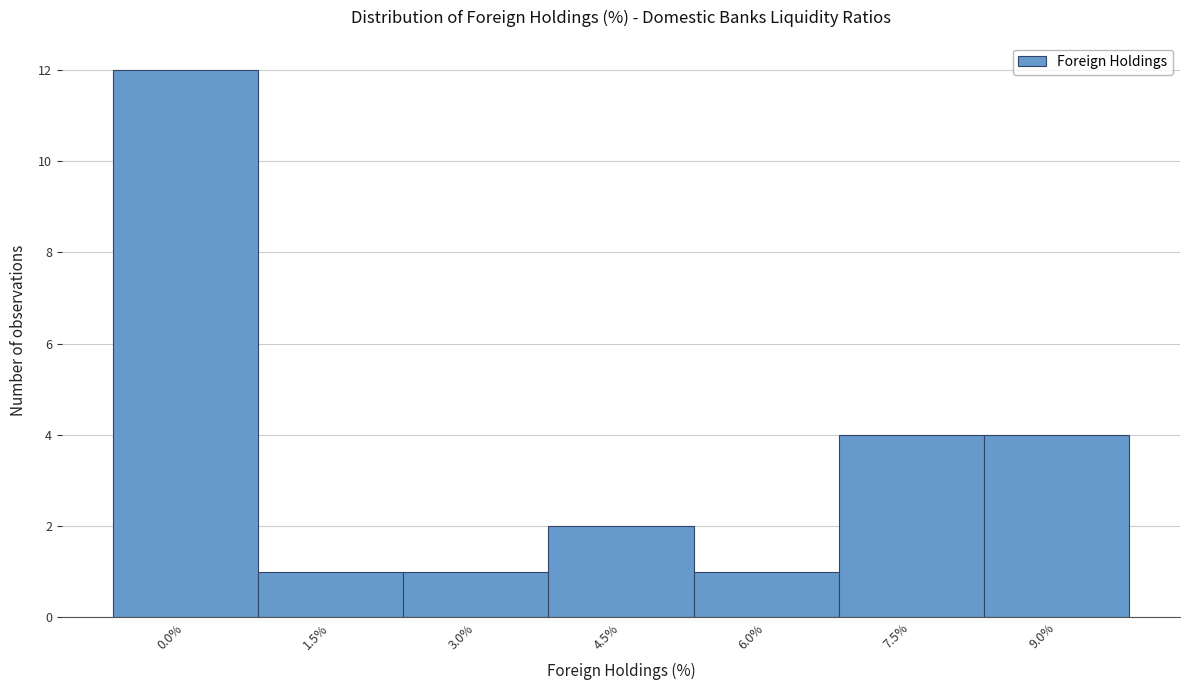

Reading right to left, transcribe all the data shown in this chart.

9.0%=4	7.5%=4	6.0%=1	4.5%=2	3.0%=1	1.5%=1	0.0%=12